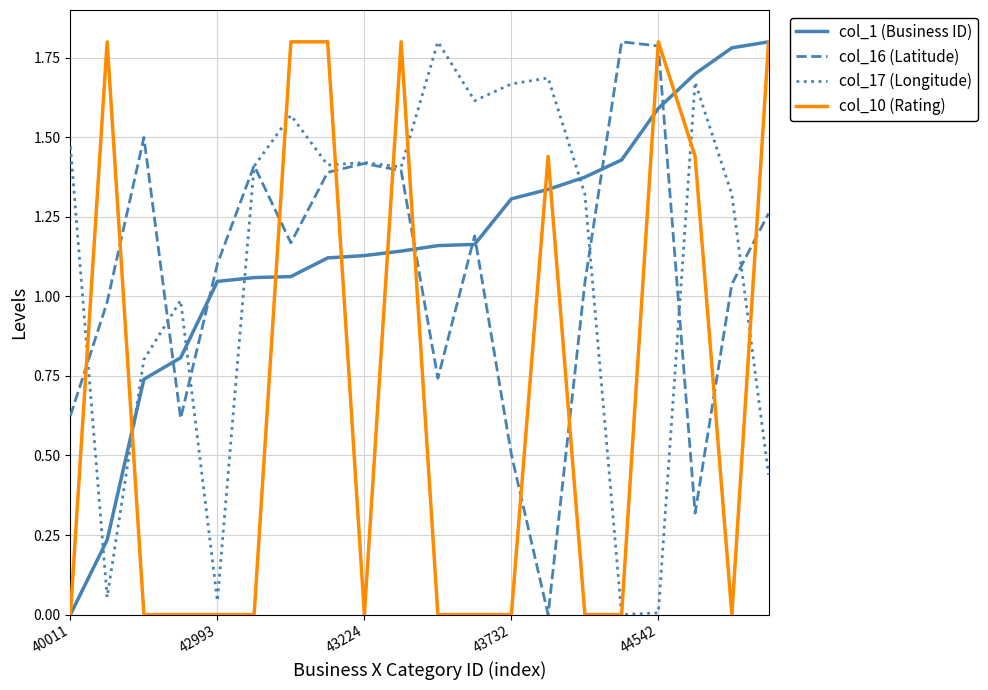

Which series ends up on top after the final intersection of col_16 (Latitude) and col_1 (Business ID)?

col_1 (Business ID)